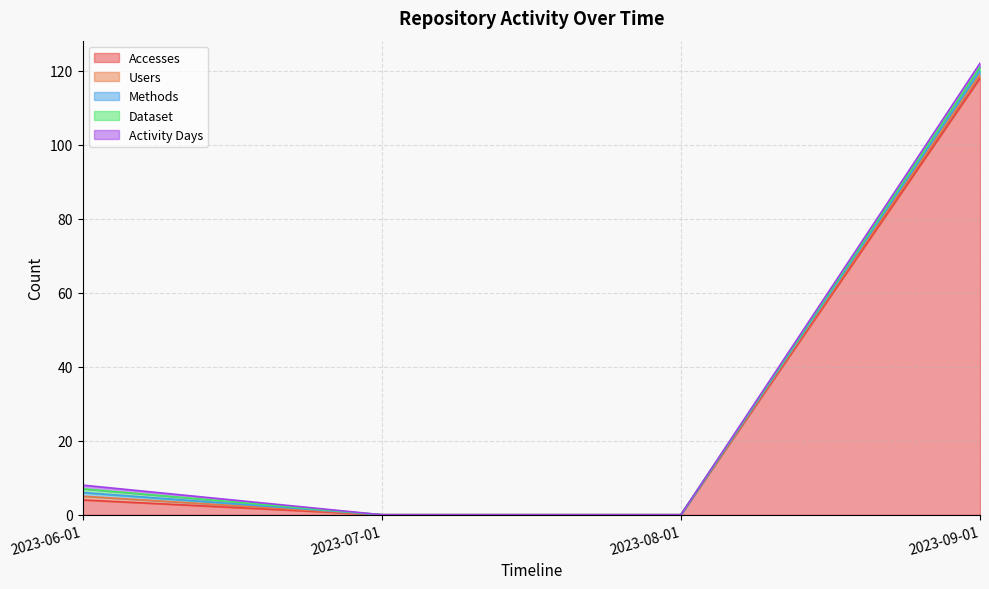

Rank the categories by Accesses value from highest to lowest.

2023-09-01, 2023-06-01, 2023-07-01, 2023-08-01